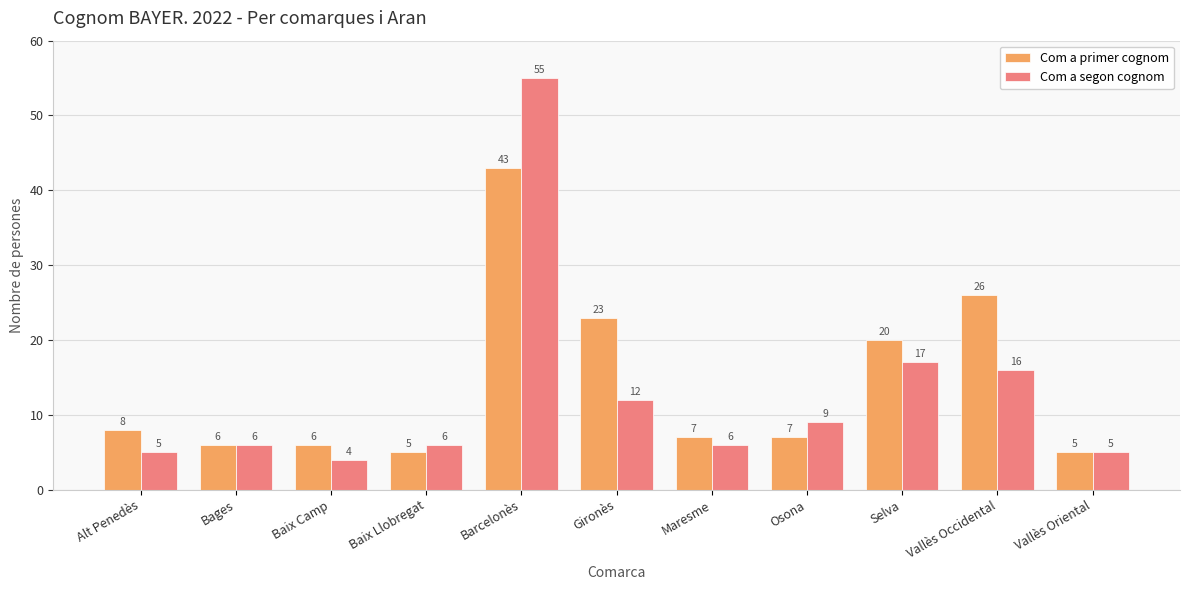

What is the sum of the Com a primer cognom values at Barcelonès and Osona?

50